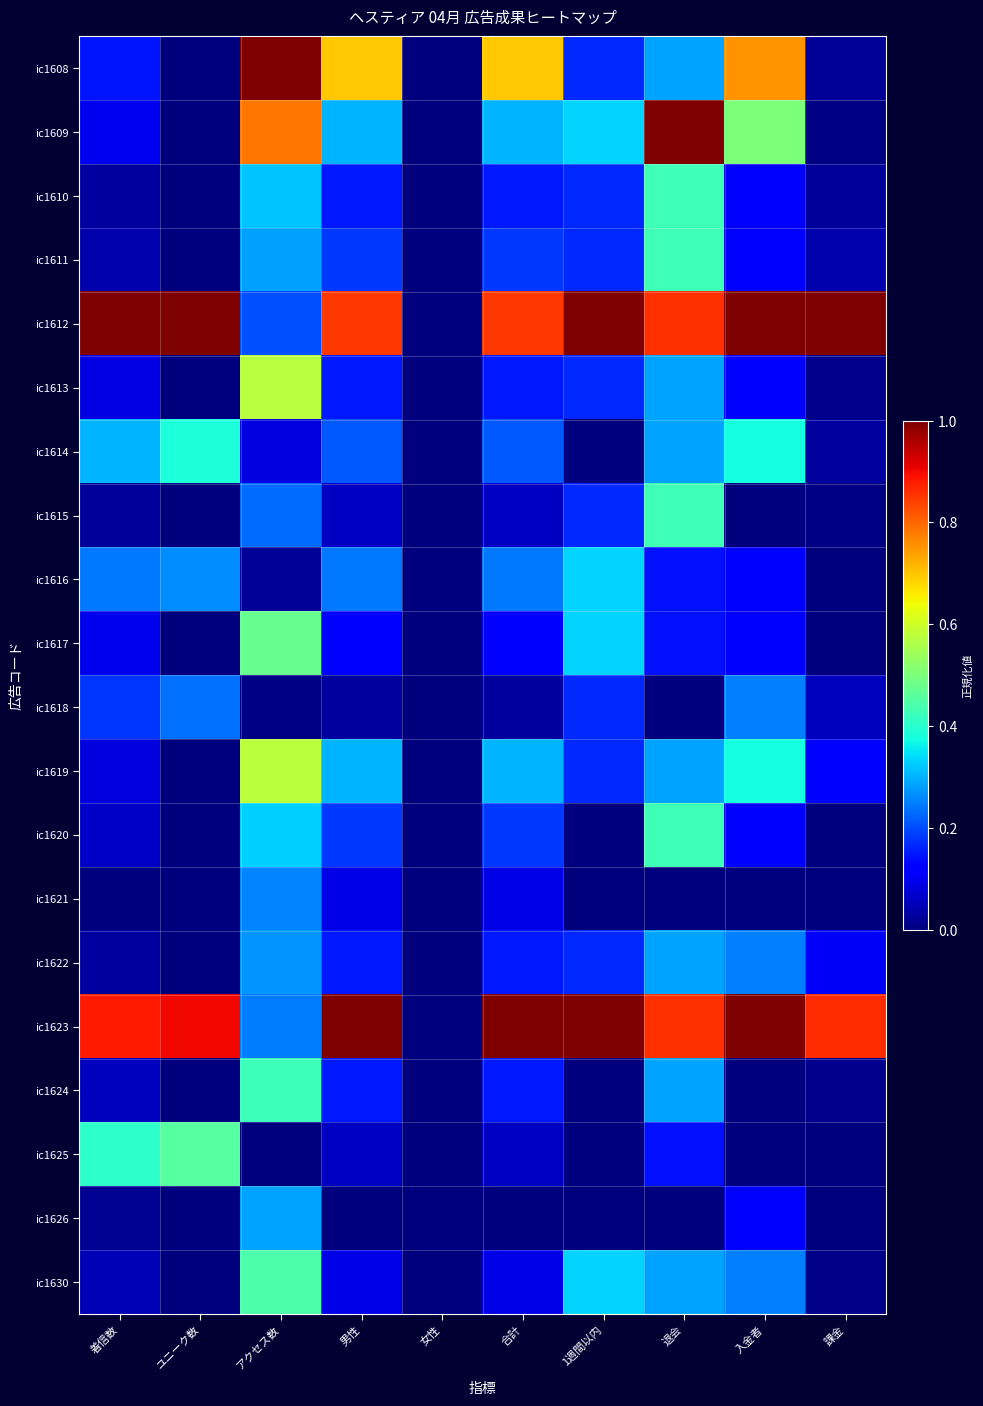

Which series changed the most between 入金者 and 課金?

ic1608